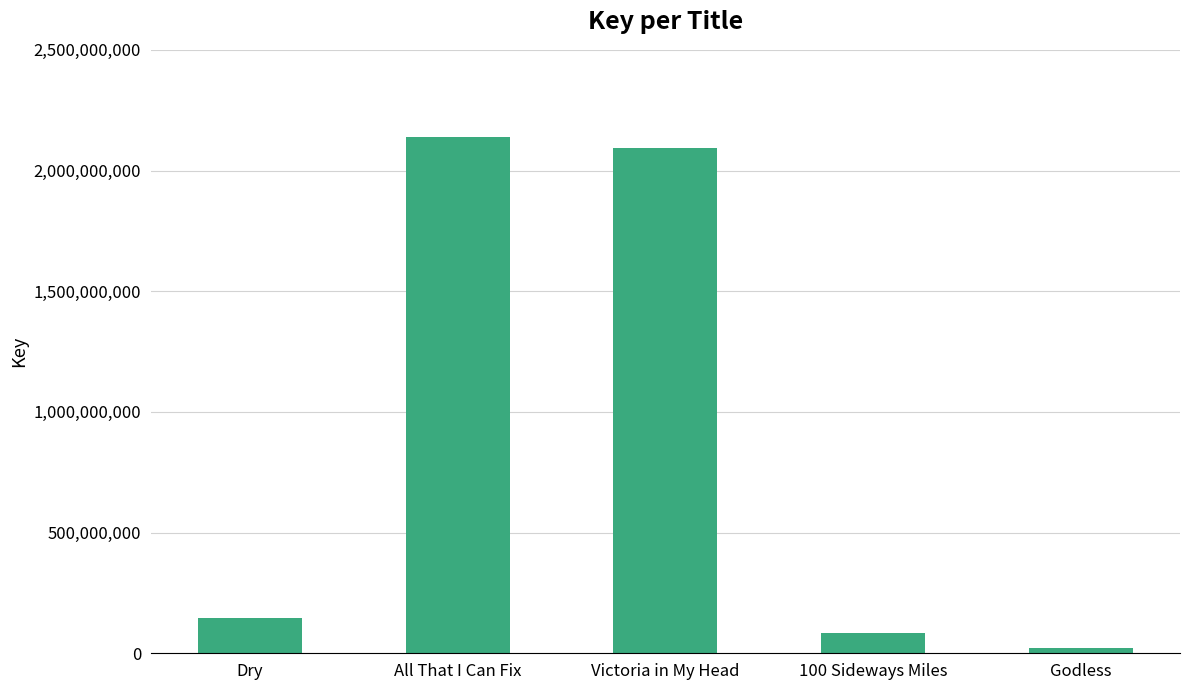

List the labels in order of value, largest first.

All That I Can Fix, Victoria in My Head, Dry, 100 Sideways Miles, Godless